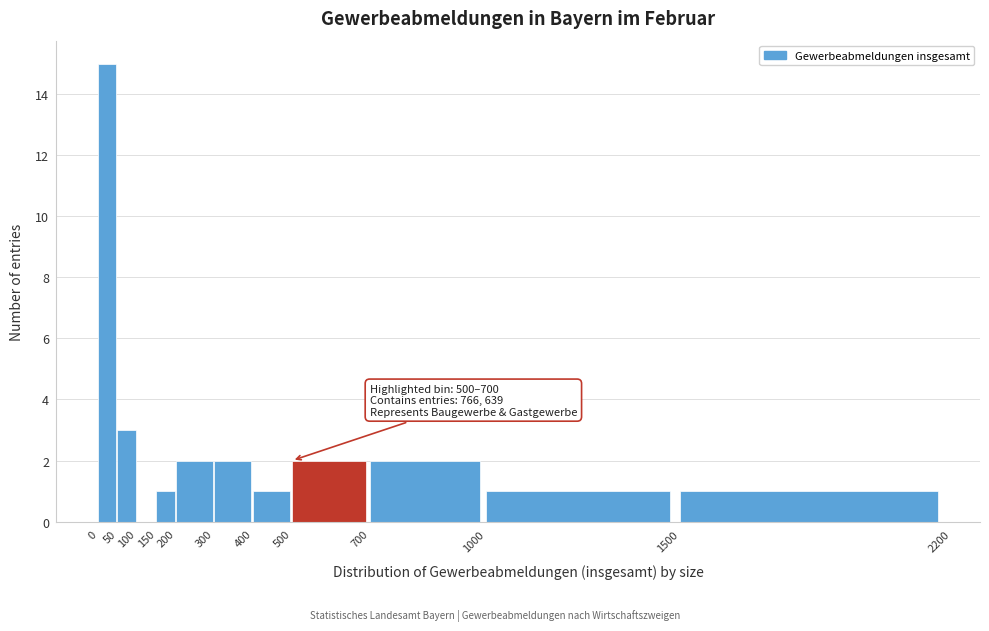

Which range on the x-axis has the tallest bar?

0 to 50